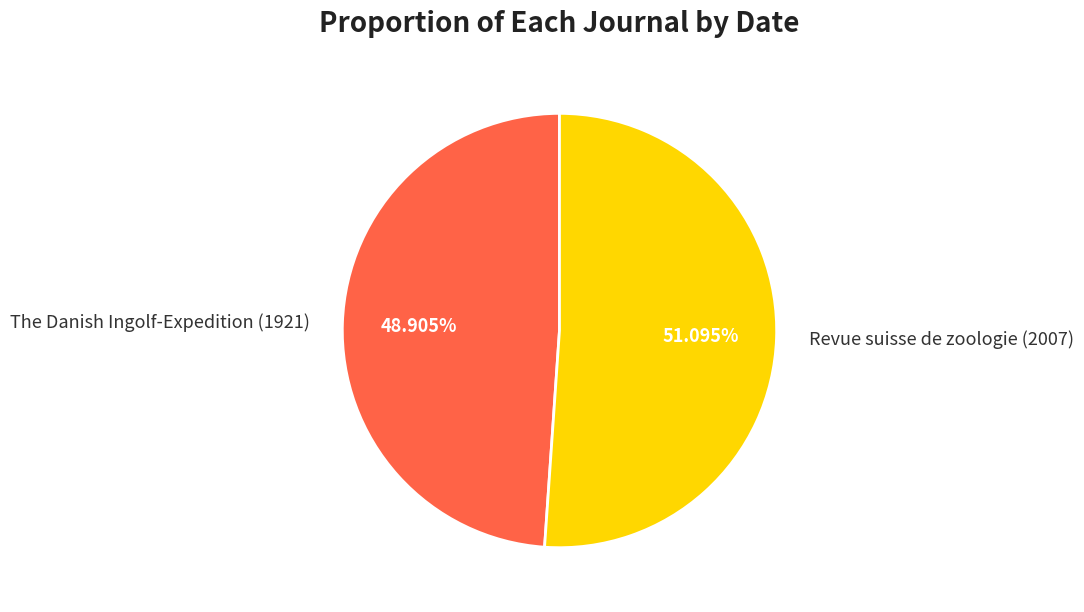

What is the smallest slice in the pie chart?

The Danish Ingolf-Expedition (1921)